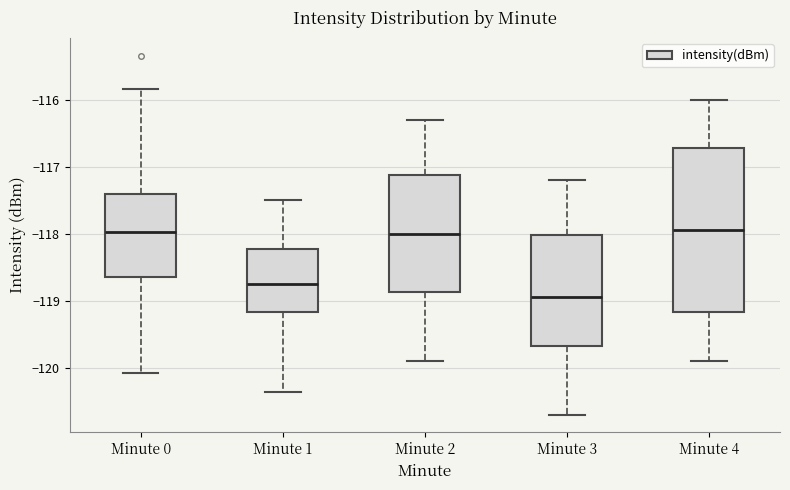

Where does the upper whisker of the box for Minute 1 end on the y-axis? The values are not printed on the chart, so give them approximately, as read against the axis.

-117.5